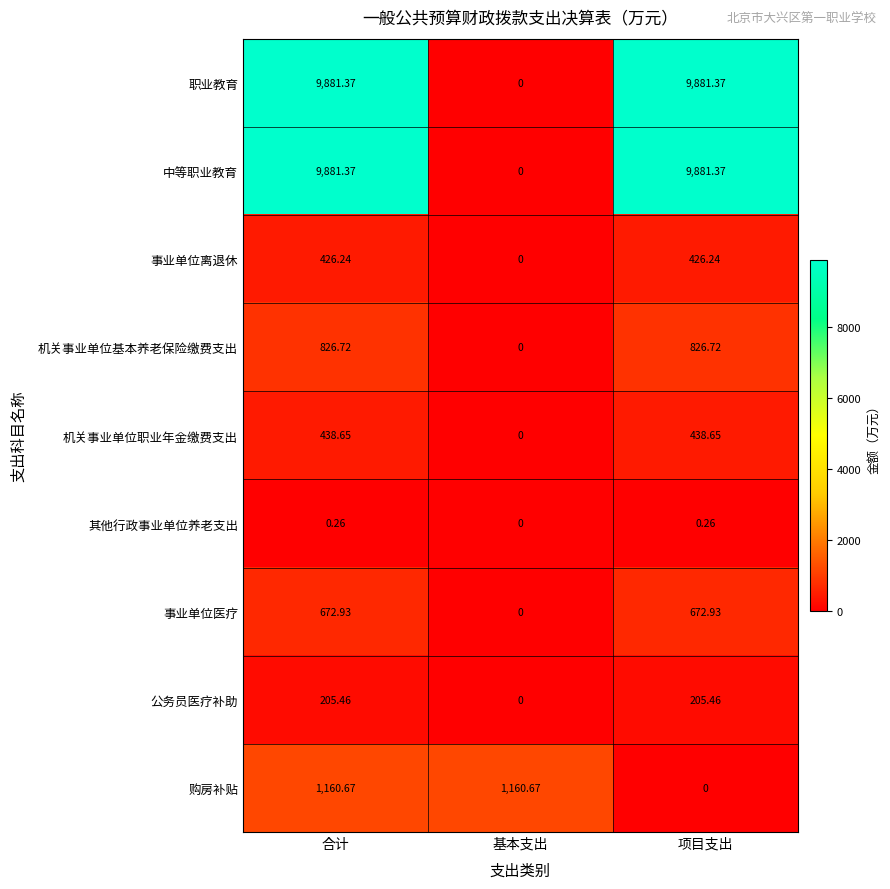

Is the value of 职业教育 at 合计 greater than the value of 事业单位离退休 at 合计?

Yes